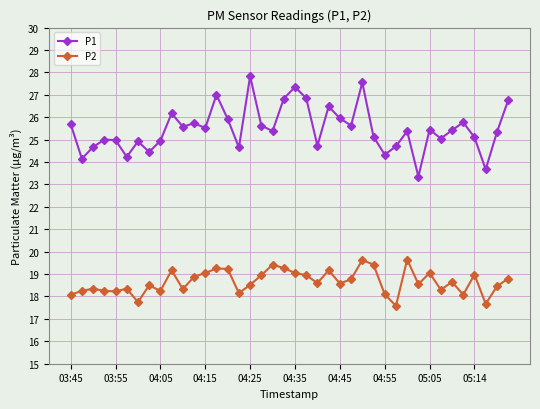

What are all the series names shown in the legend?

P1, P2